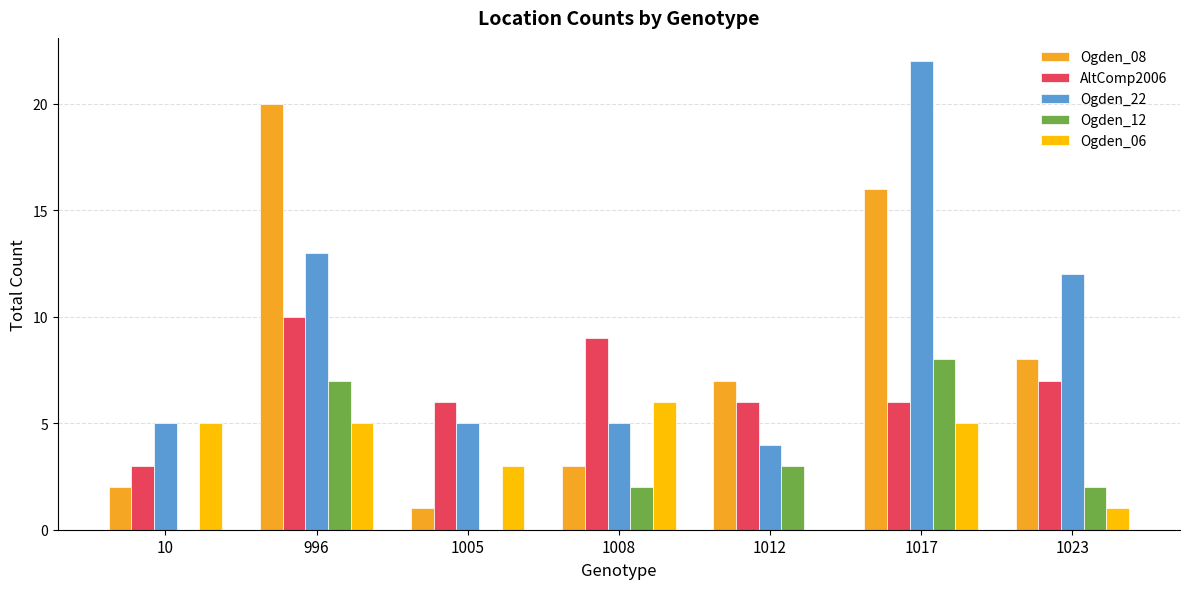

What is the sum of all AltComp2006 values?

47